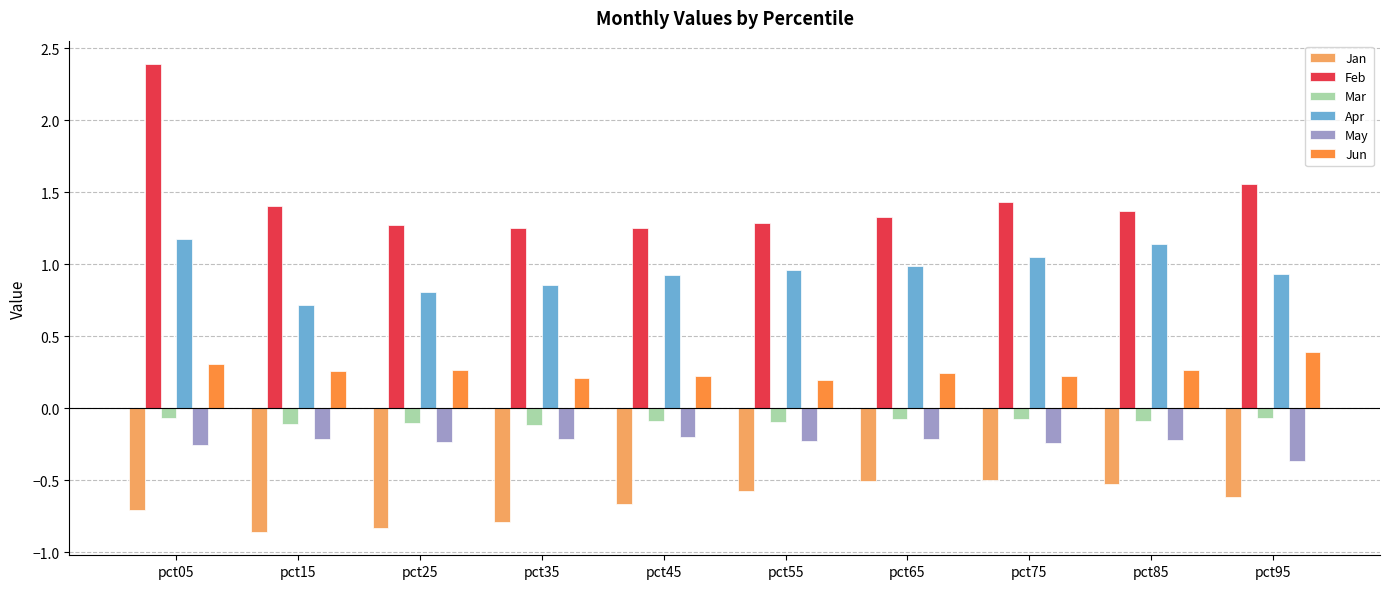

The Jan series shows -0.3 at pct25. True or false?

False